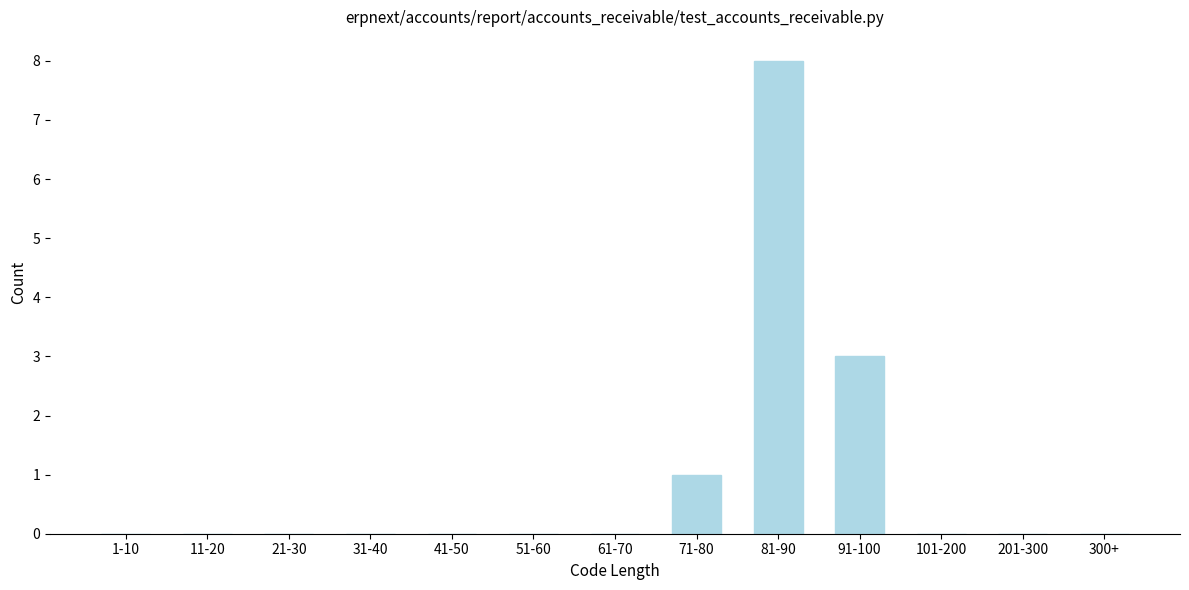

Reading left to right, what are all the values shown in this chart?

1-10=0	11-20=0	21-30=0	31-40=0	41-50=0	51-60=0	61-70=0	71-80=1	81-90=8	91-100=3	101-200=0	201-300=0	300+=0